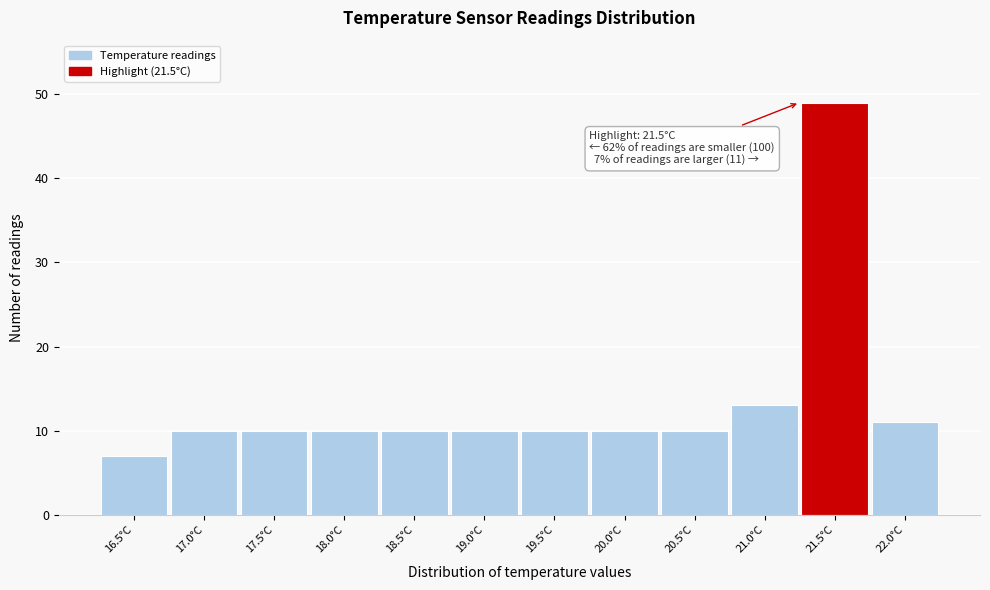

Reading left to right, list all the values displayed in this chart.

16.5°C=7	17.0°C=10	17.5°C=10	18.0°C=10	18.5°C=10	19.0°C=10	19.5°C=10	20.0°C=10	20.5°C=10	21.0°C=13	21.5°C=49	22.0°C=11